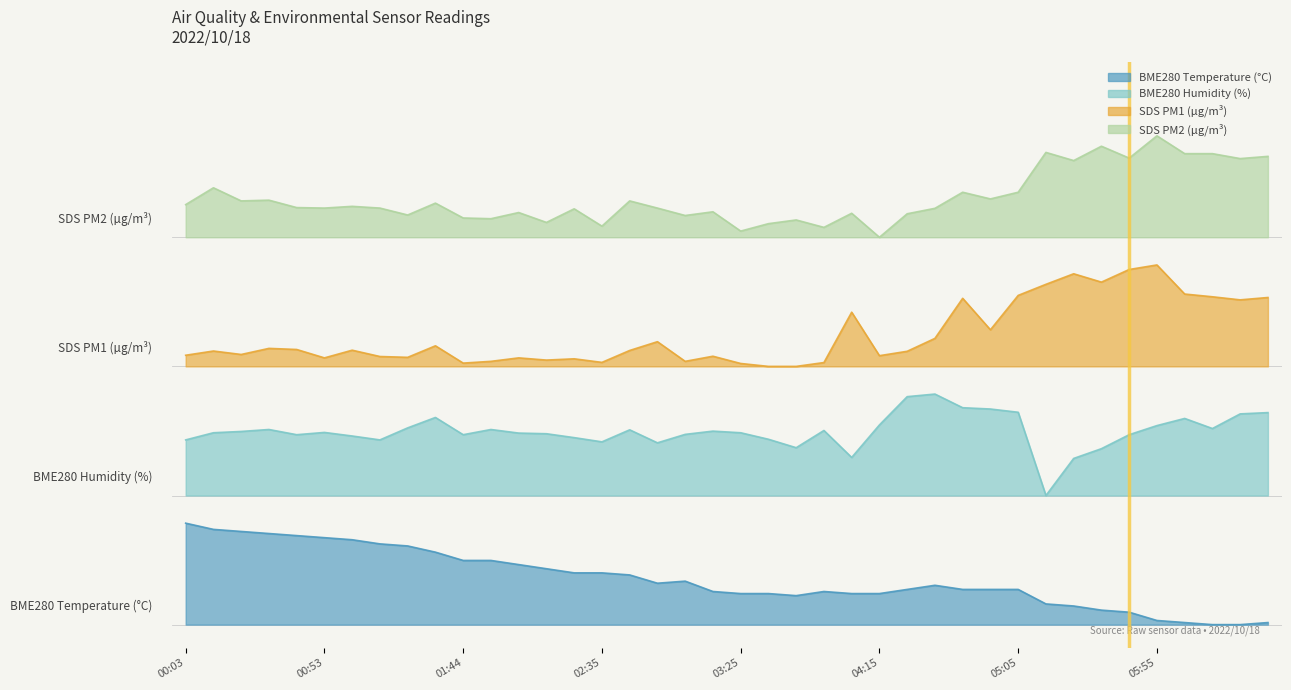

Reading left to right, list all the values displayed in this chart.

BME280_temperature: 22.0	20.7	20.2	19.8	19.3	18.9	18.4	17.5	17.1	15.7	13.9	13.9	13.0	12.1	11.2	11.2	10.8	9.0	9.4	7.2	6.7	6.7	6.3	7.2	6.7	6.7	7.6	8.5	7.6	7.6	7.6	4.5	4.0	3.1	2.7	0.9	0.4	0.0	0.0	0.4
BME280_humidity: 40.1	41.6	41.9	42.3	41.2	41.7	40.9	40.1	42.7	44.9	41.2	42.3	41.5	41.4	40.6	39.6	42.2	39.4	41.3	42.0	41.6	40.2	38.4	42.1	36.3	43.3	49.4	50.0	47.0	46.8	46.1	28.0	36.0	38.2	41.2	43.2	44.7	42.5	45.7	46.0
SDS_P1: 58.4	59.3	58.6	59.9	59.7	57.8	59.5	58.1	58.0	60.5	56.7	57.1	57.8	57.4	57.6	56.9	59.5	61.4	57.1	58.2	56.6	56.0	56.0	56.8	67.8	58.3	59.3	62.1	70.8	63.9	71.4	73.8	76.1	74.3	77.0	78.0	71.7	71.1	70.4	70.9
SDS_P2: 91.1	94.7	91.9	92.0	90.4	90.3	90.7	90.3	88.8	91.4	88.2	88.0	89.4	87.2	90.2	86.4	91.9	90.3	88.7	89.5	85.3	87.0	87.8	86.1	89.2	84.0	89.1	90.3	93.8	92.3	93.8	102.4	100.6	103.7	101.2	106.0	102.1	102.1	101.1	101.5